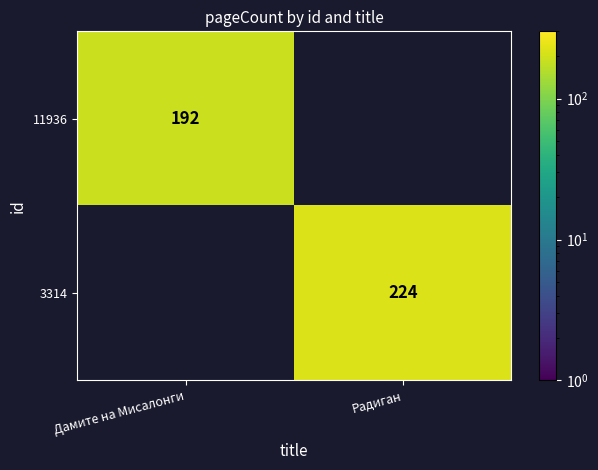

The value of 11936 at Дамите на Мисалонги is 192. True or false?

True